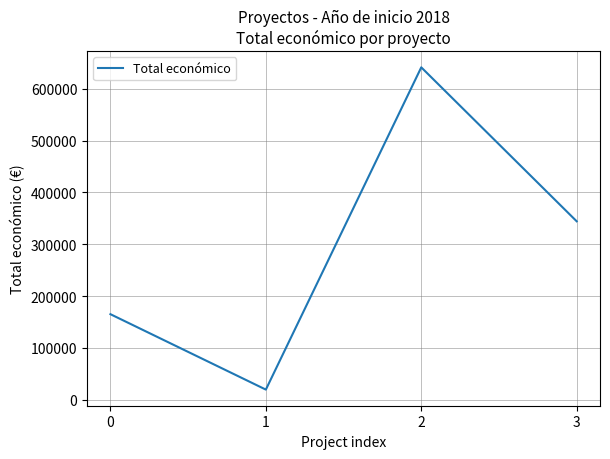

How many interior local peaks (higher than both neighbors) does the data have?

1